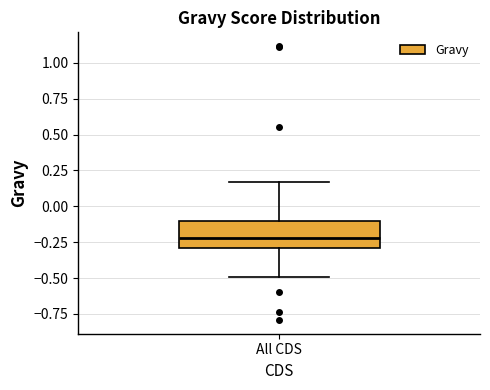

Transcribe this box plot: give where the median line is, the range the box spans, and where the two whiskers end, as read against the y-axis. The values are not printed on the chart, so give them approximately, as read against the axis.

median -0.20, box -0.30 to -0.10, whiskers -0.50 to 0.15